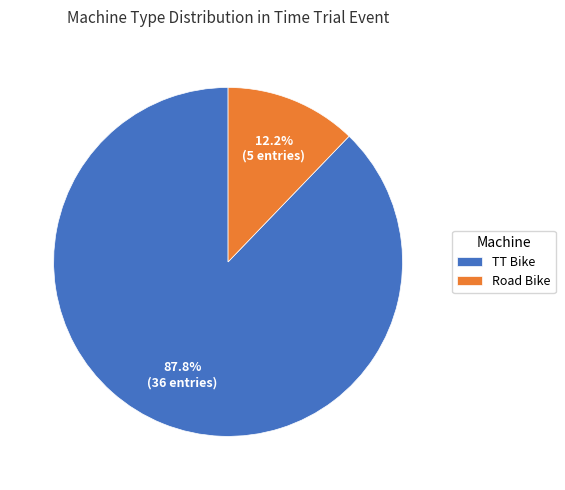

To the nearest percent, what is the difference between the largest and smallest slice percentages?

76%